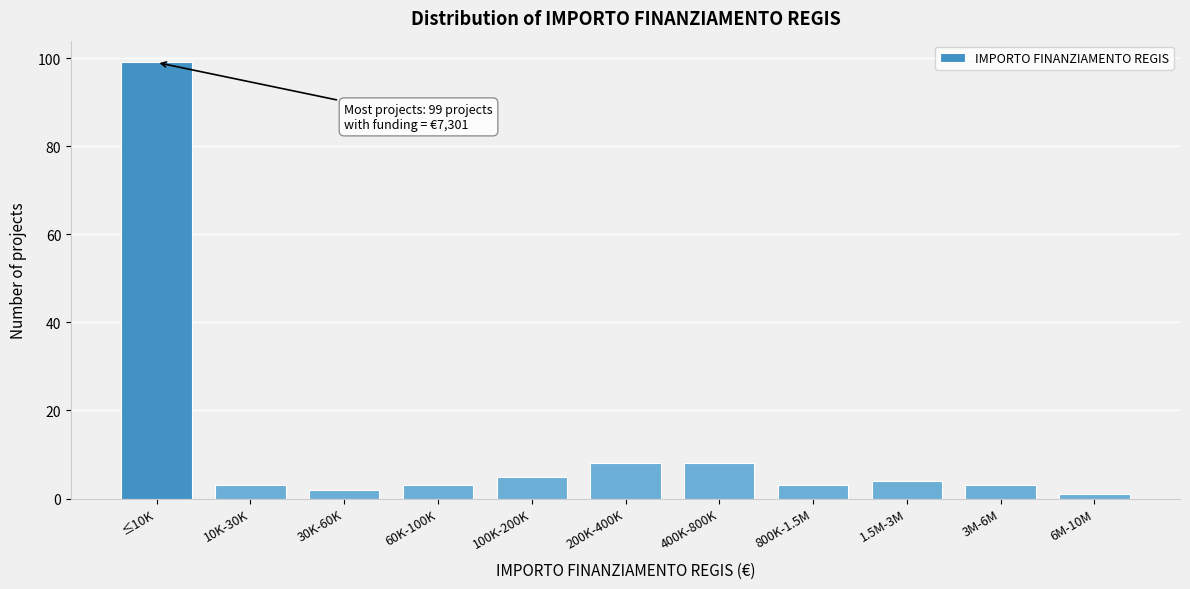

Reading left to right, extract all data points from this chart.

≤10K=99	10K-30K=3	30K-60K=2	60K-100K=3	100K-200K=5	200K-400K=8	400K-800K=8	800K-1.5M=3	1.5M-3M=4	3M-6M=3	6M-10M=1